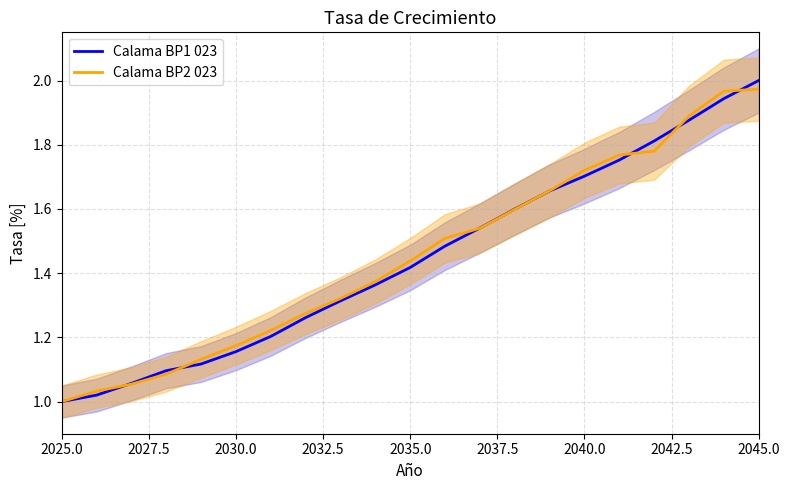

What is the difference between the second highest and minimum values in the Calama BP2 023 series?

1.0